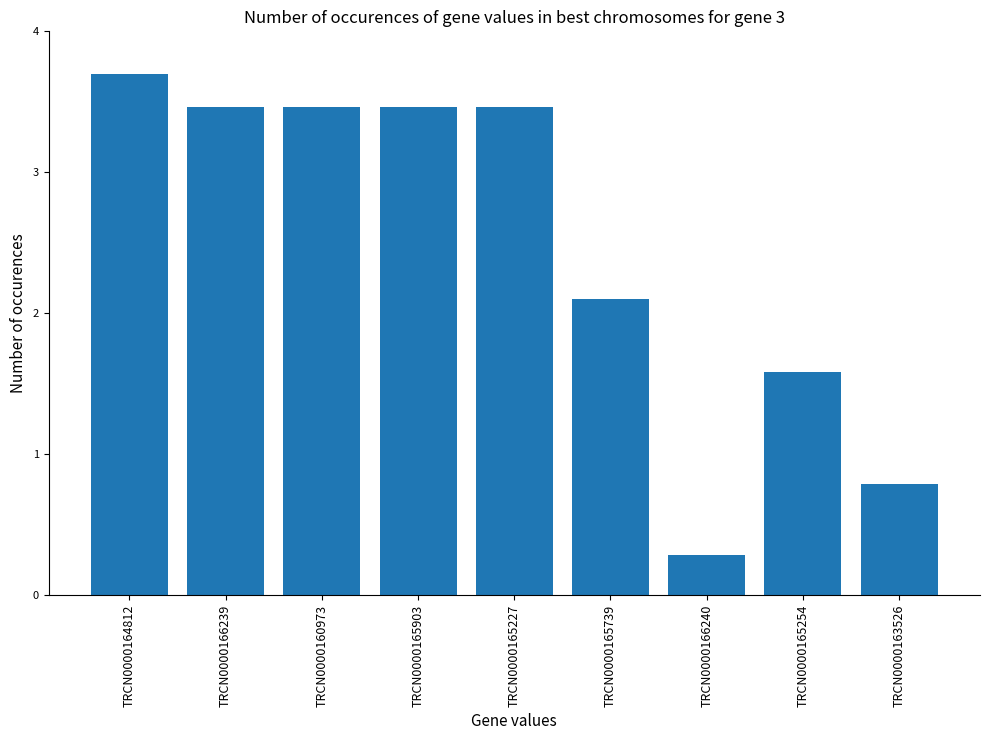

What is the difference between the maximum and second lowest values?

2.9